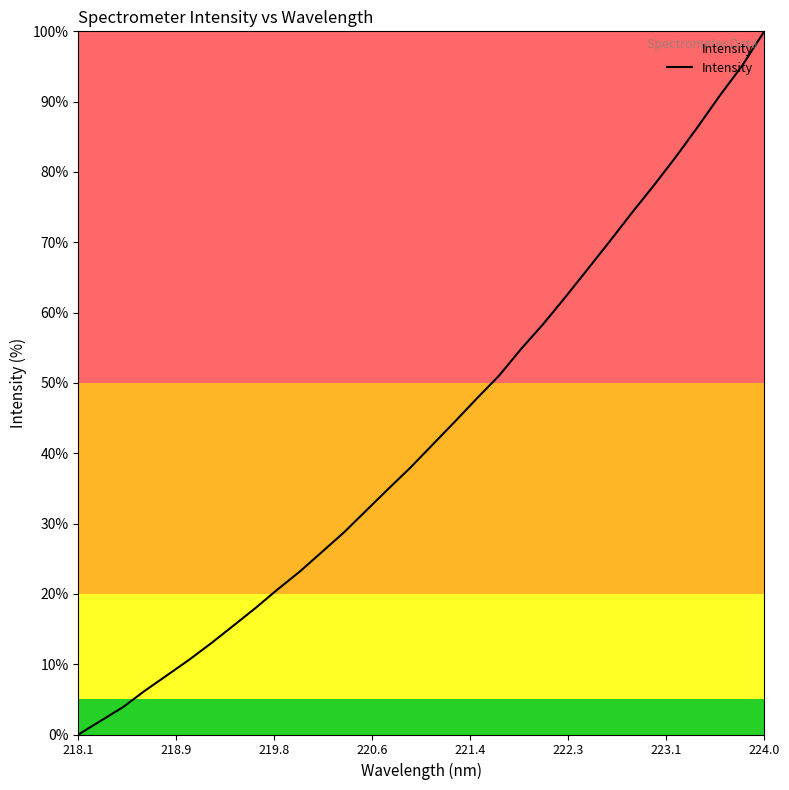

What is the maximum value shown in the chart?

100.0